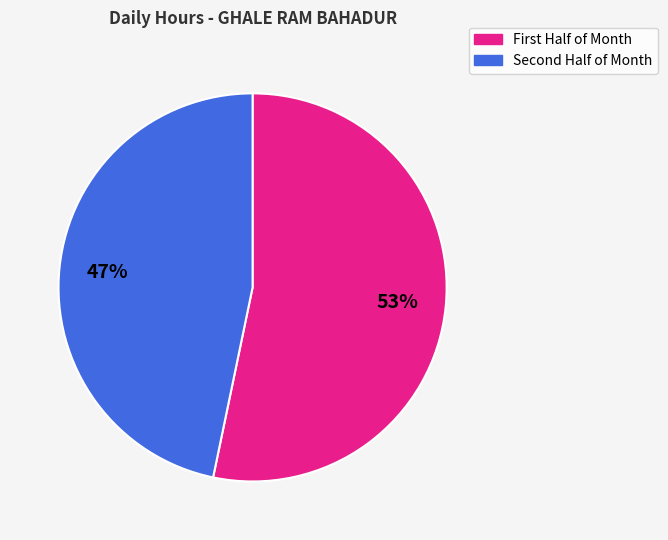

To the nearest percent, what is the average slice percentage?

50%